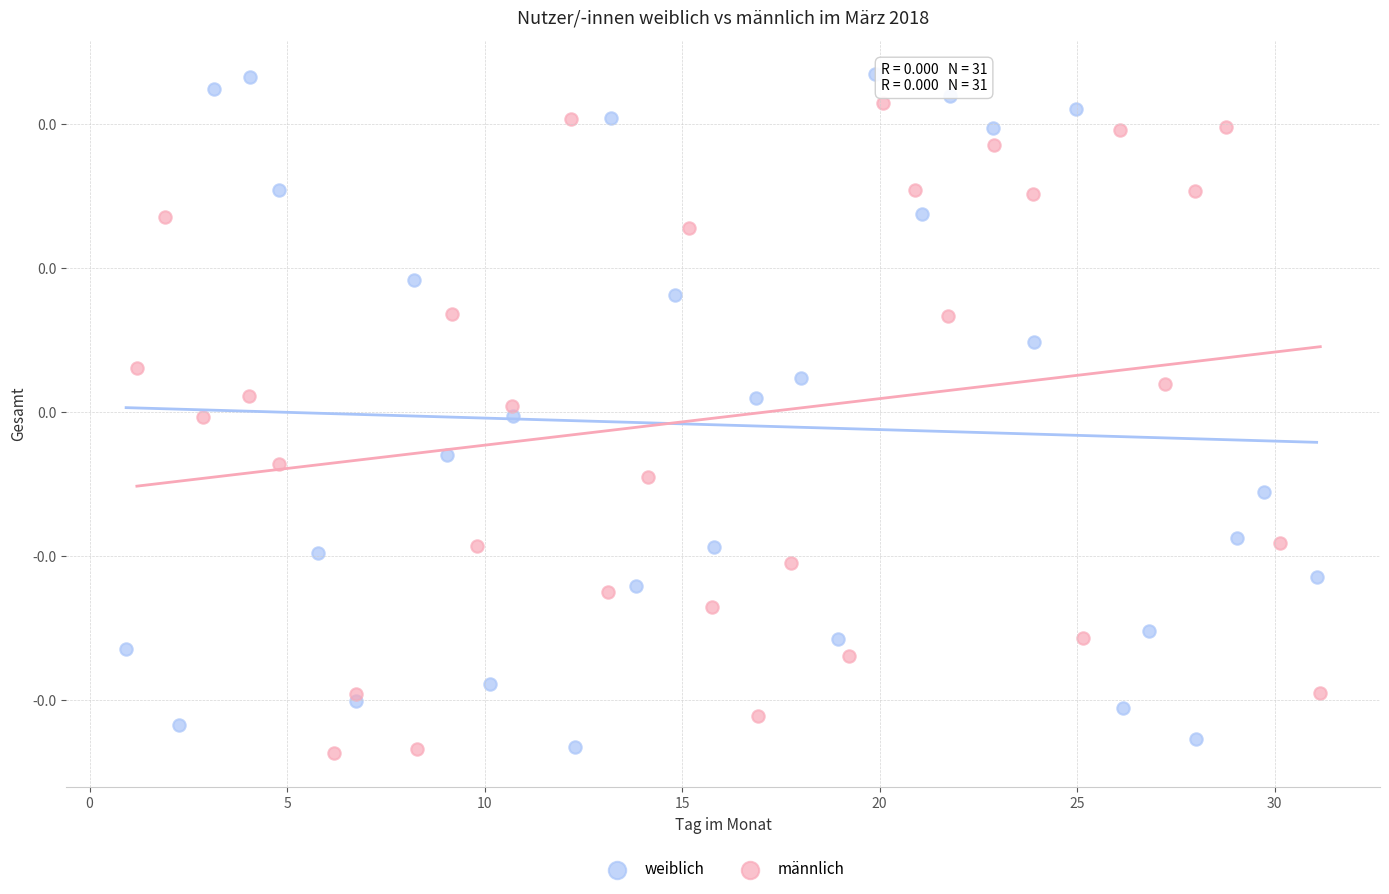

What are all the series names shown in the legend?

weiblich, männlich